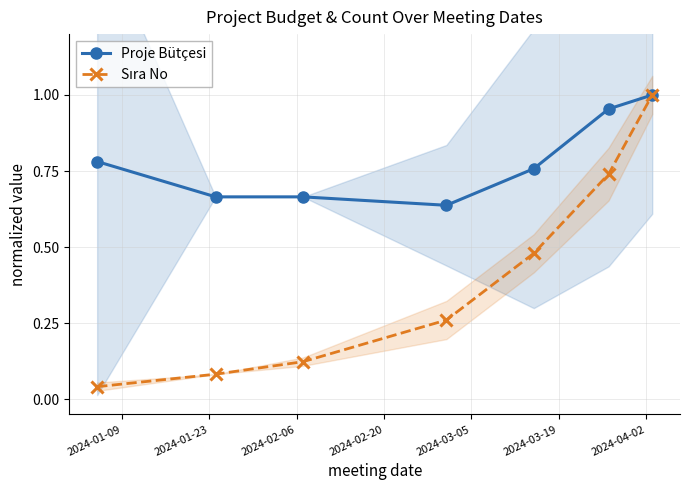

True or false: Sıra No has more than 1 interior local peaks.

False